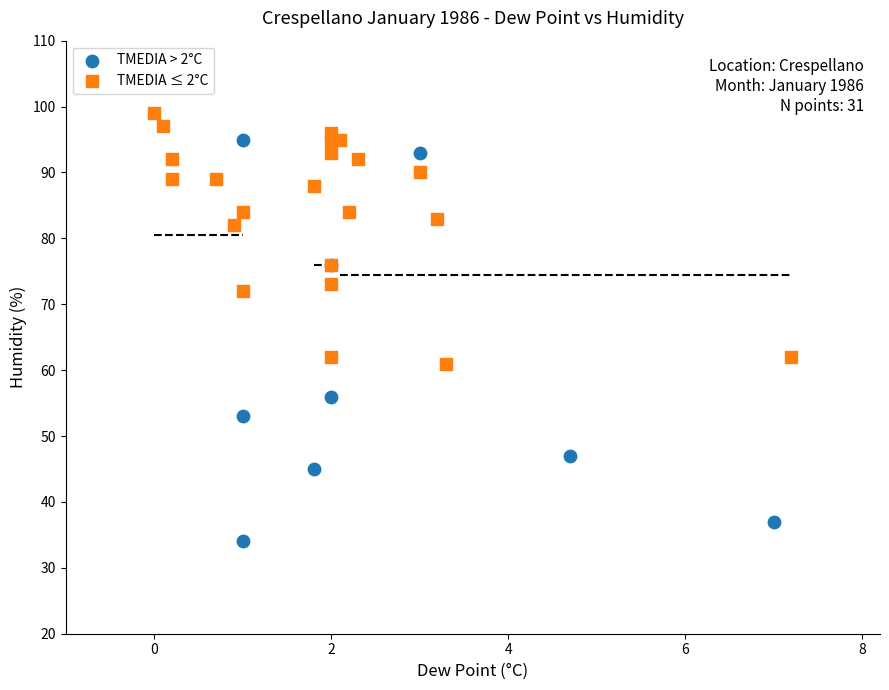

Which series has the widest spread of Y values?

TMEDIA > 2°C